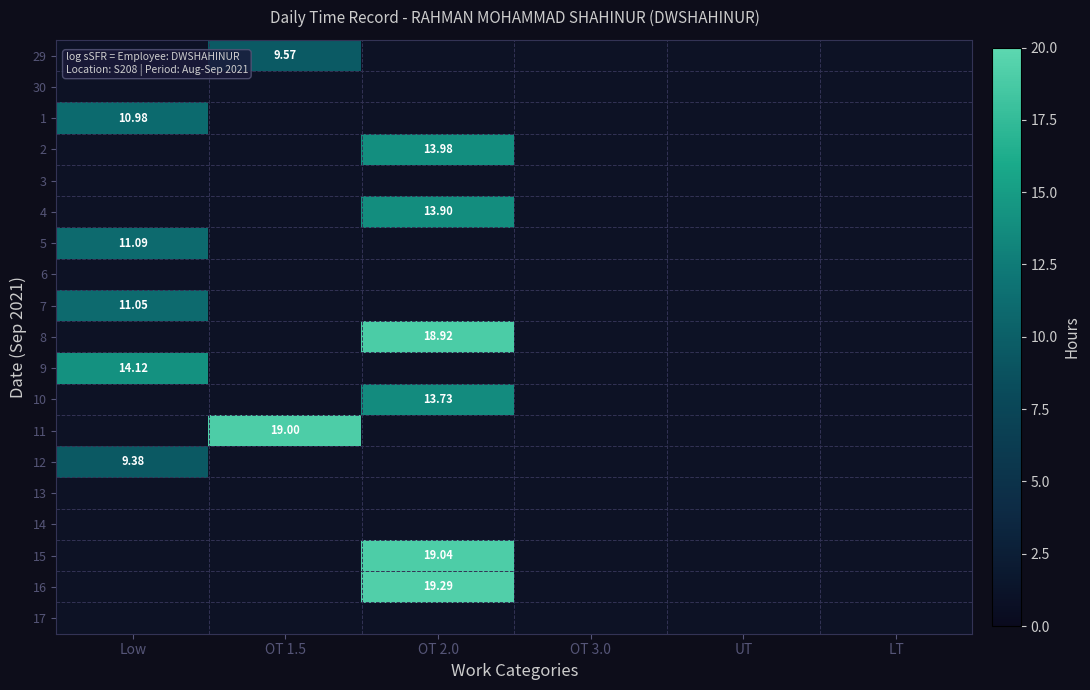

Between OT 3.0 and UT, which is larger?

OT 3.0